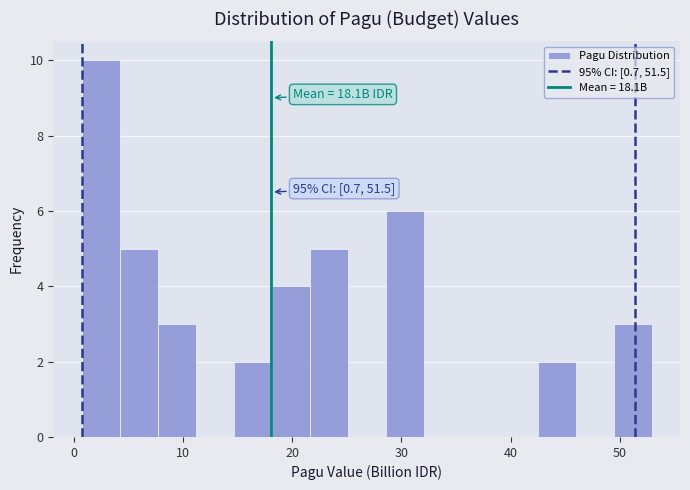

Read against the x-axis, roughly where is the centre of the tallest bar?

2